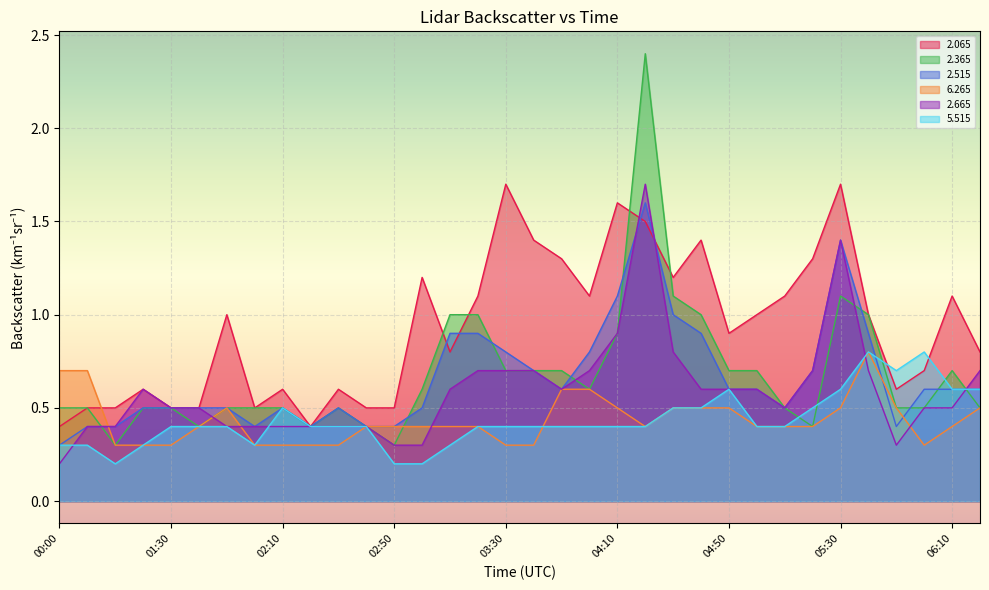

What is the average value of the   2.665 series?

0.6